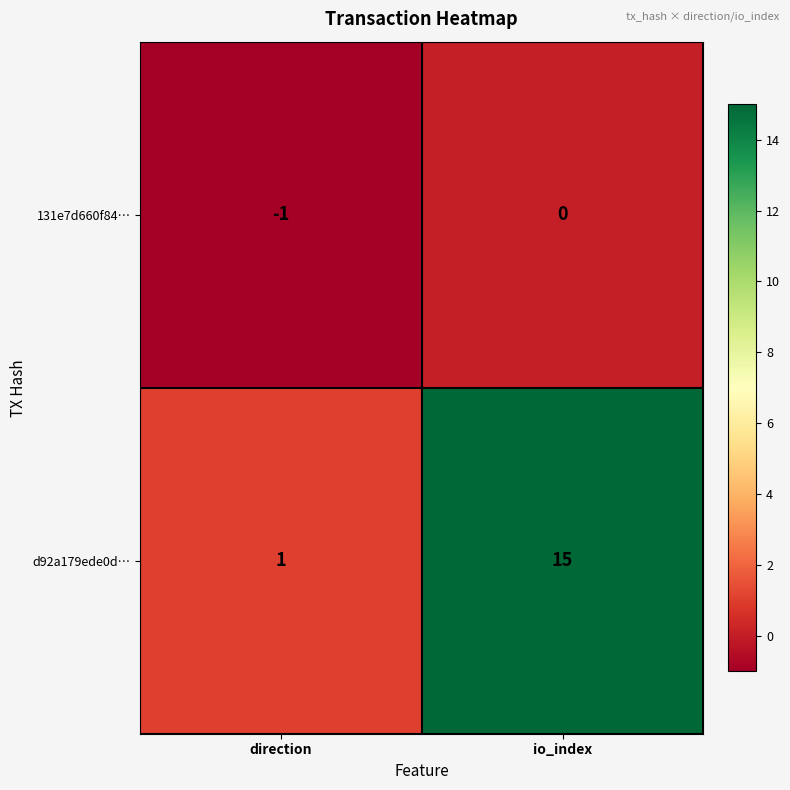

At which category is the sum across all series the highest?

io_index